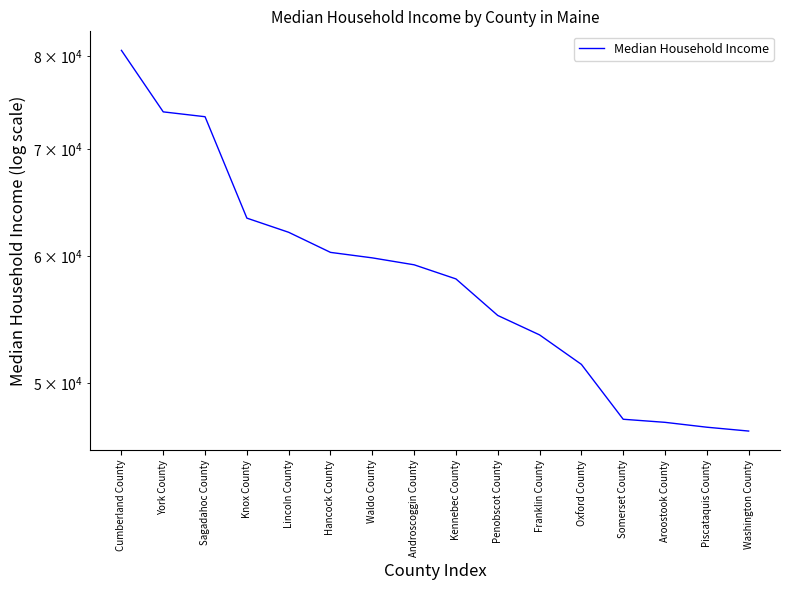

What is the label of the 11th point from the left?

Franklin County